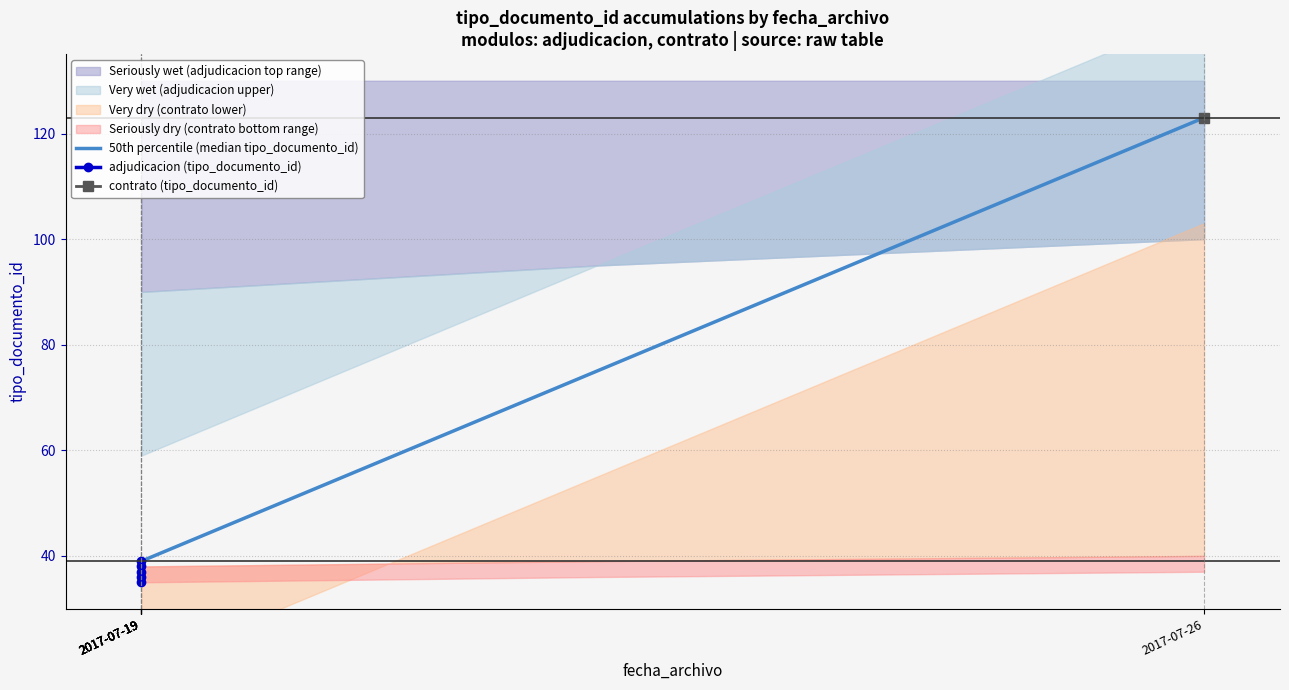

Does the chart have visible grid lines?

Yes